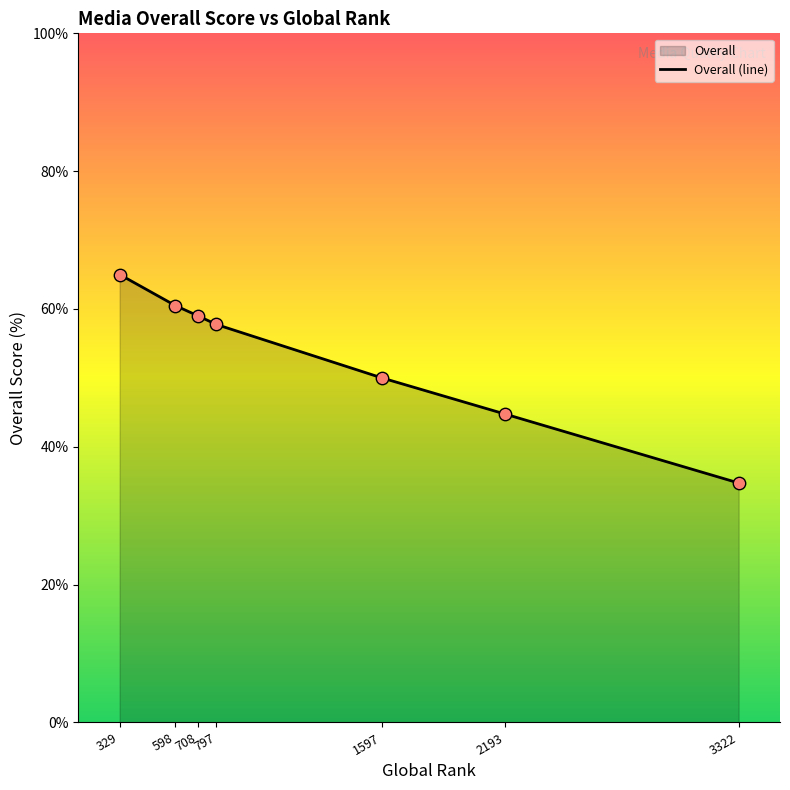

What is the change in value from 598 to 2193?

-15.8